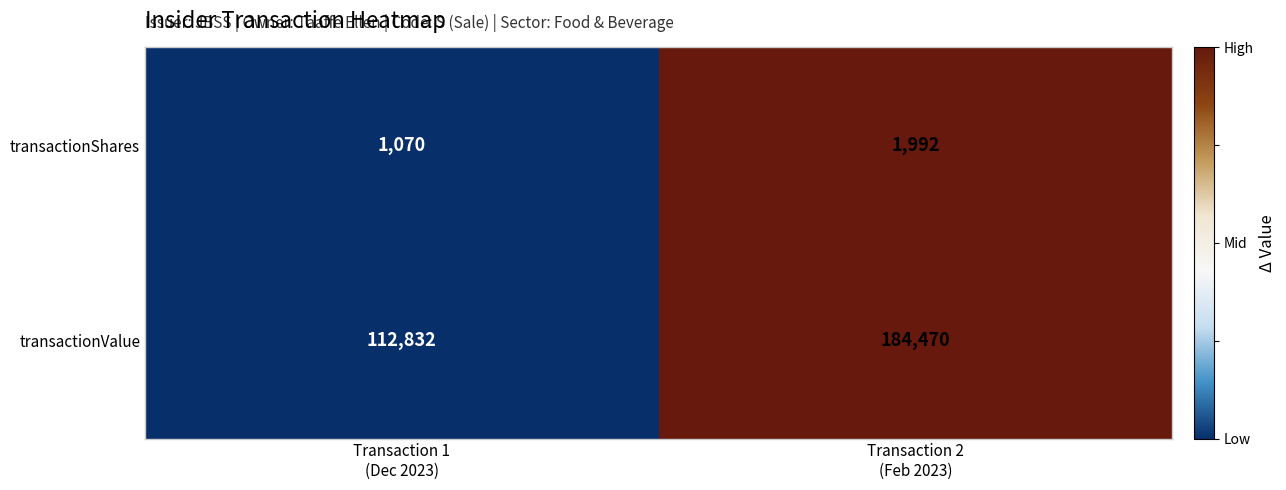

Reading left to right, list all the values displayed in this chart.

transactionShares: 1070	1992
transactionValue: 112832	184470